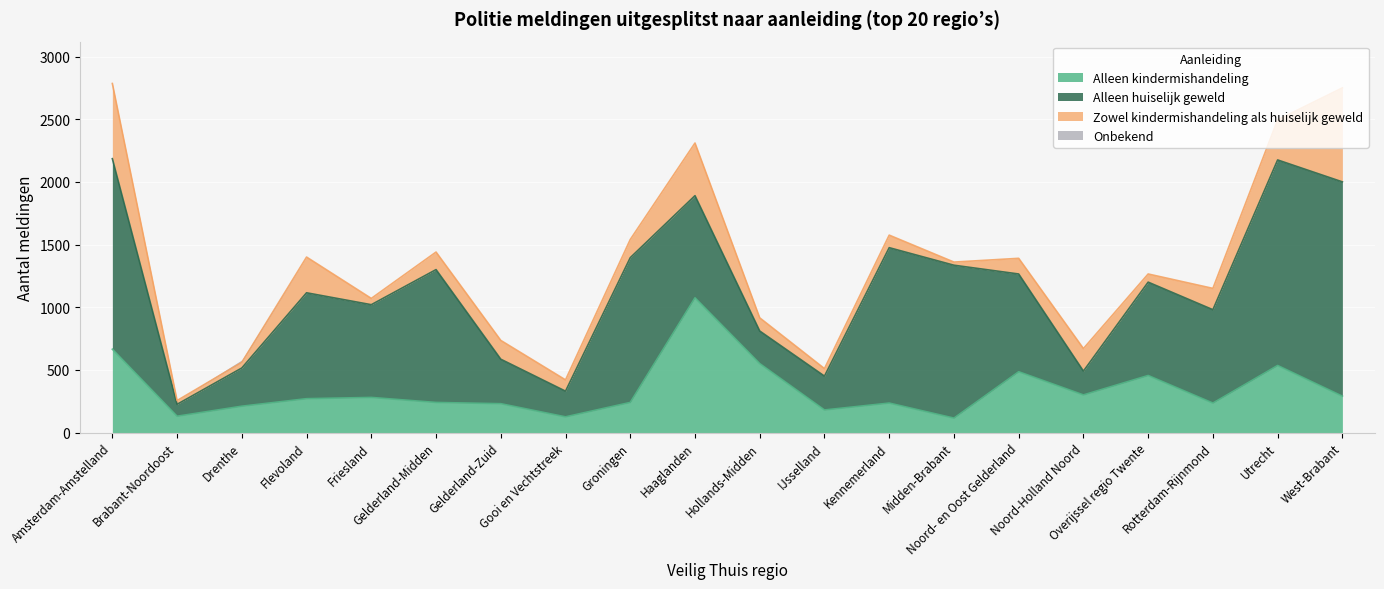

Count the Hollands-Midden values in the range 105 to 550.

3